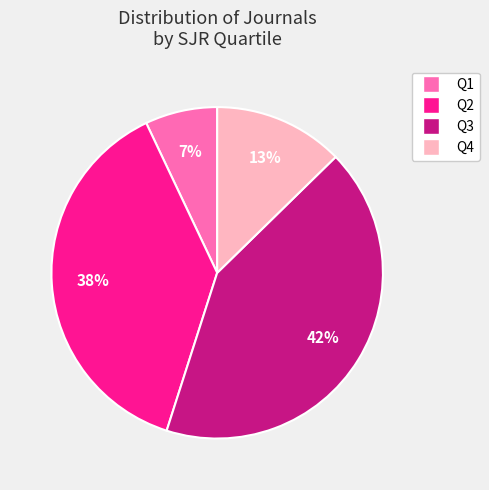

Between Q3 and Q4, which is larger?

Q3